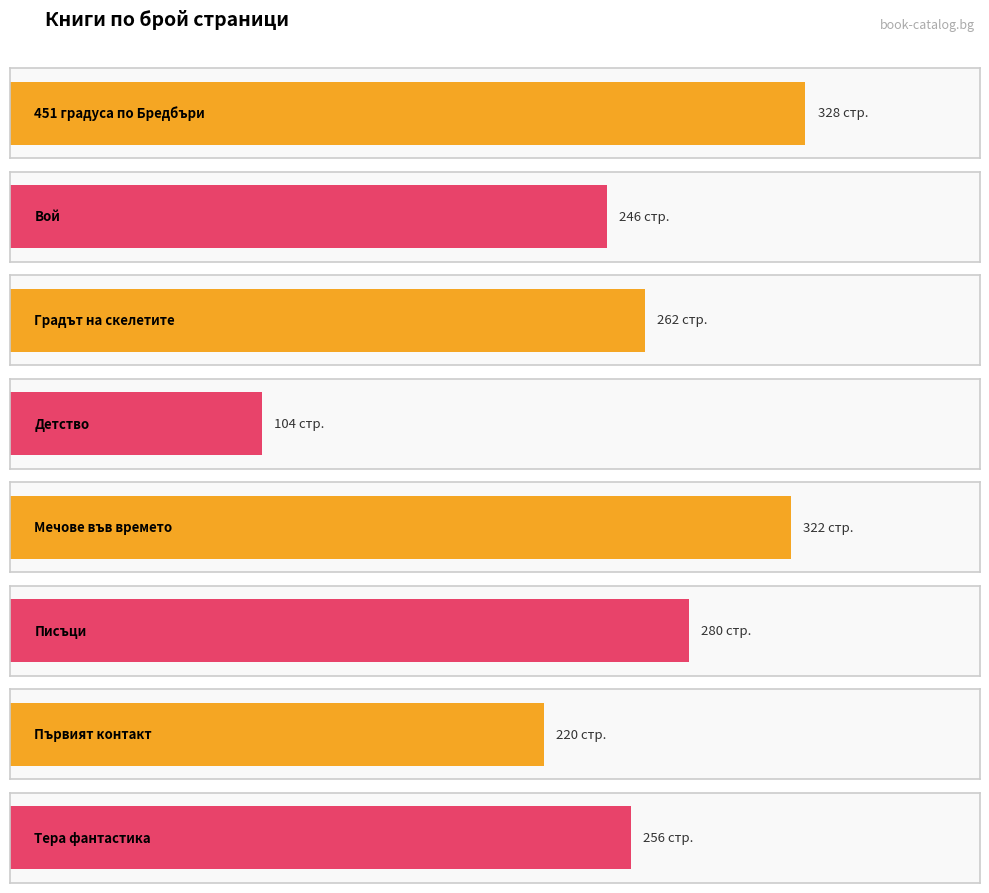

Rank the categories by value from highest to lowest.

451 градуса по Бредбъри, Мечове във времето, Писъци, Градът на скелетите, Тера фантастика, Вой, Първият контакт, Детство